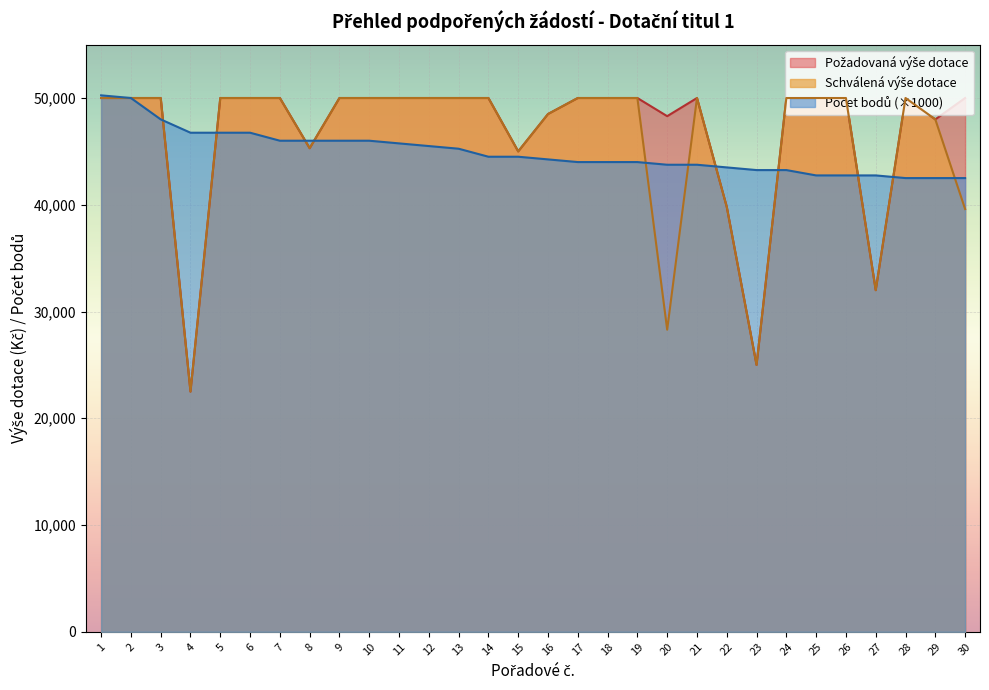

Which has a higher value, 22 or 8?

8